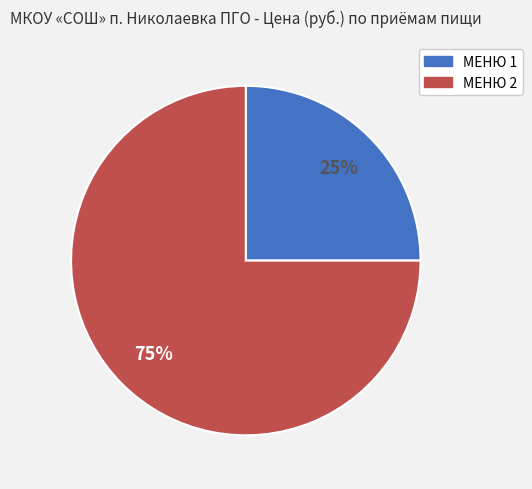

To the nearest percent, what is the average slice percentage?

50%